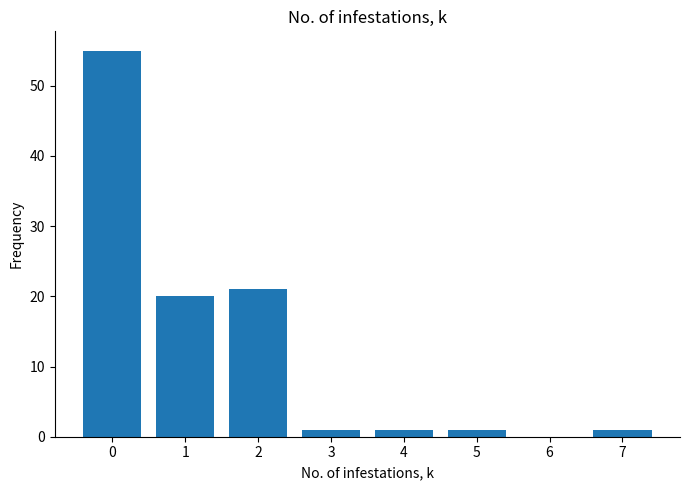

The chart shows a value of -32 at 6. True or false?

False